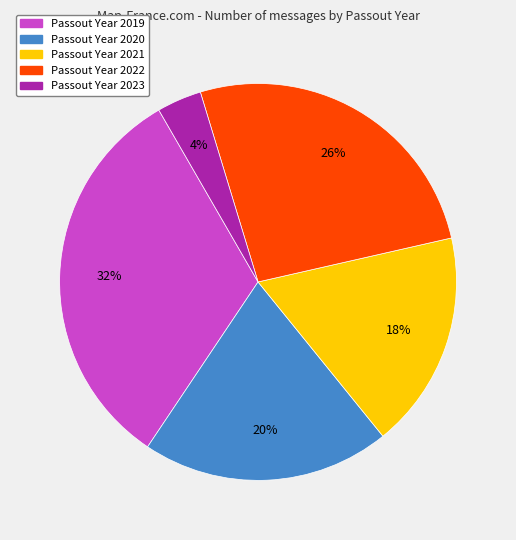

Is there any slice that represents more than half of the pie?

No